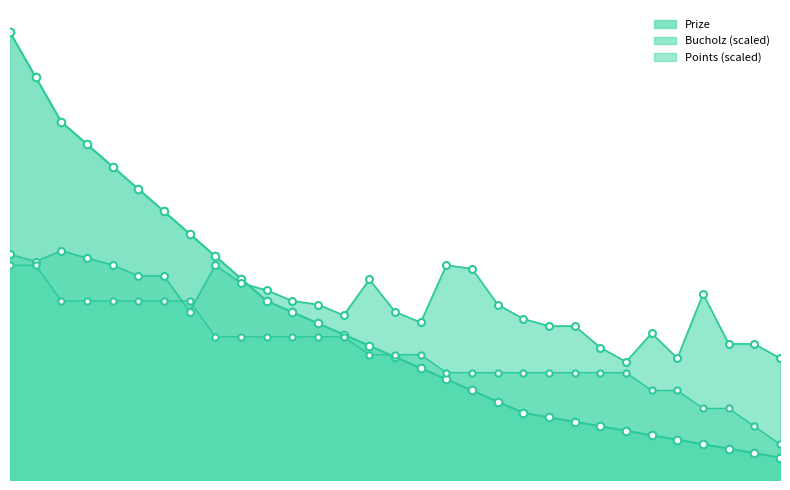

At which category is the sum across all series the highest?

1